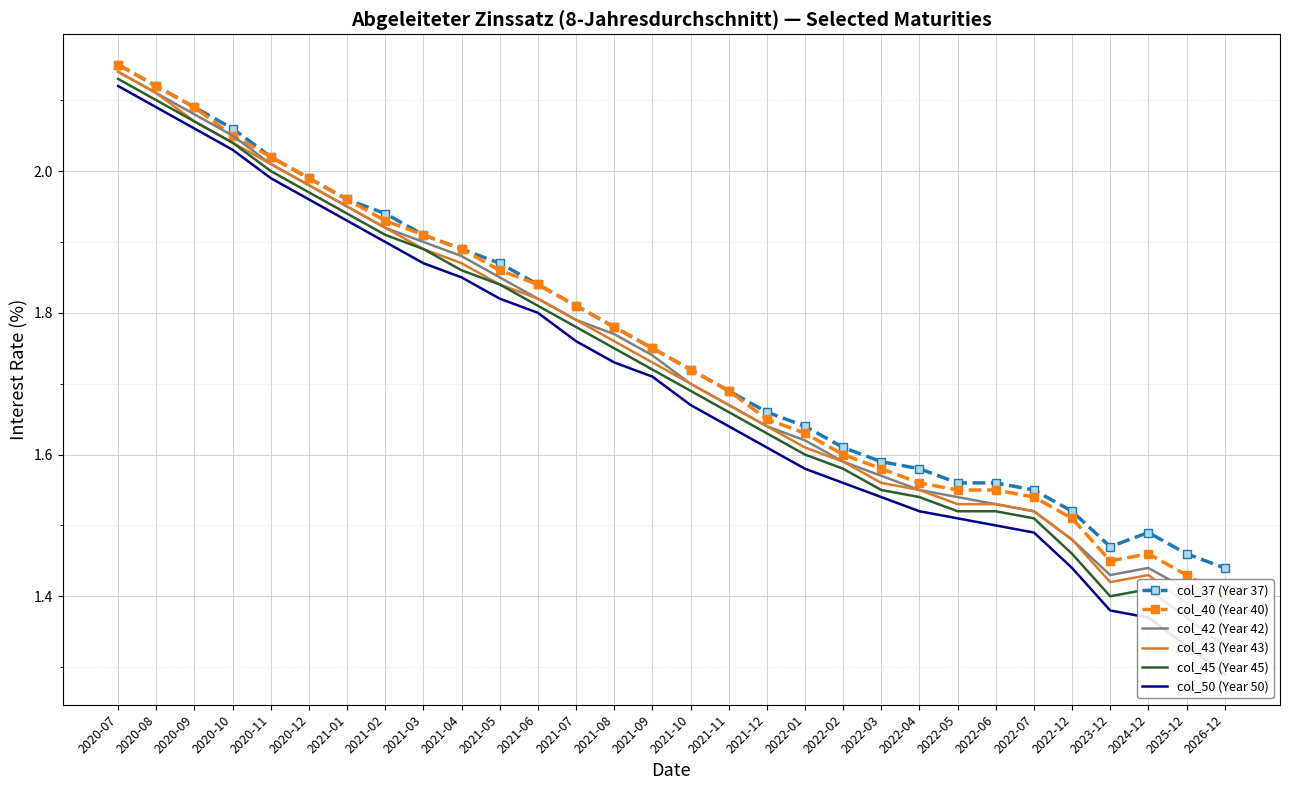

Which series changed the most between 2021-03 and 2026-12?

col_50 (Year 50)